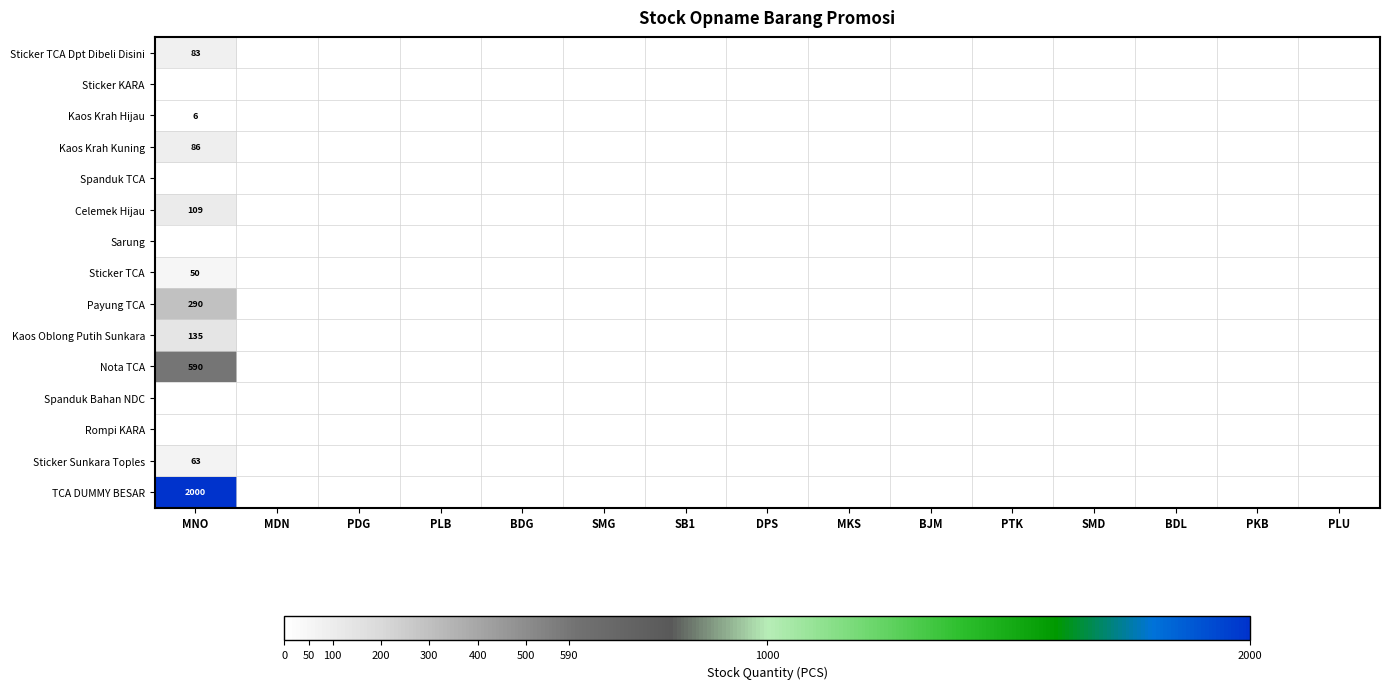

Rank the series by their maximum value, from lowest to highest.

Sticker KARA, Spanduk TCA, Sarung, Spanduk Bahan NDC, Rompi KARA, Kaos Krah Hijau, Sticker TCA, Sticker Sunkara Toples, Sticker TCA Dpt Dibeli Disini, Kaos Krah Kuning, Celemek Hijau, Kaos Oblong Putih Sunkara, Payung TCA, Nota TCA, TCA DUMMY BESAR